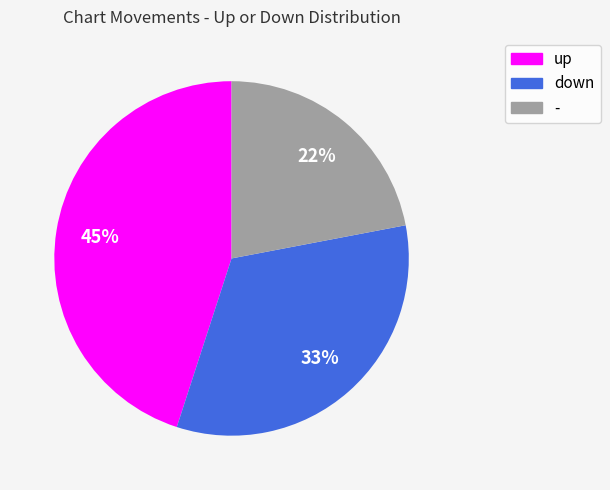

What percentage is the - slice, to the nearest percent?

22%